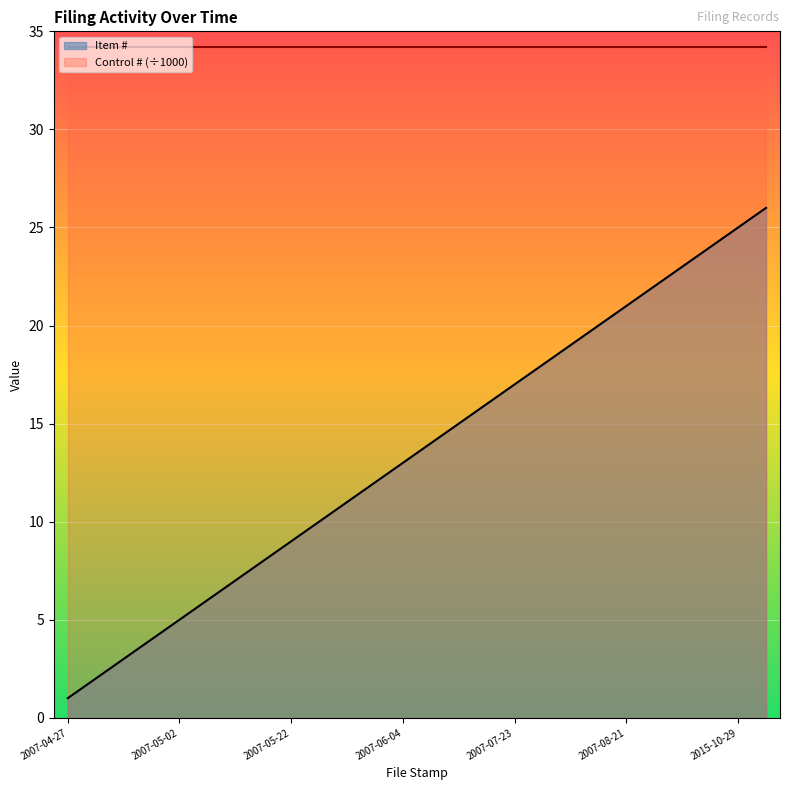

True or false: Control # (÷1000) line and Item # line intersect in this chart.

False